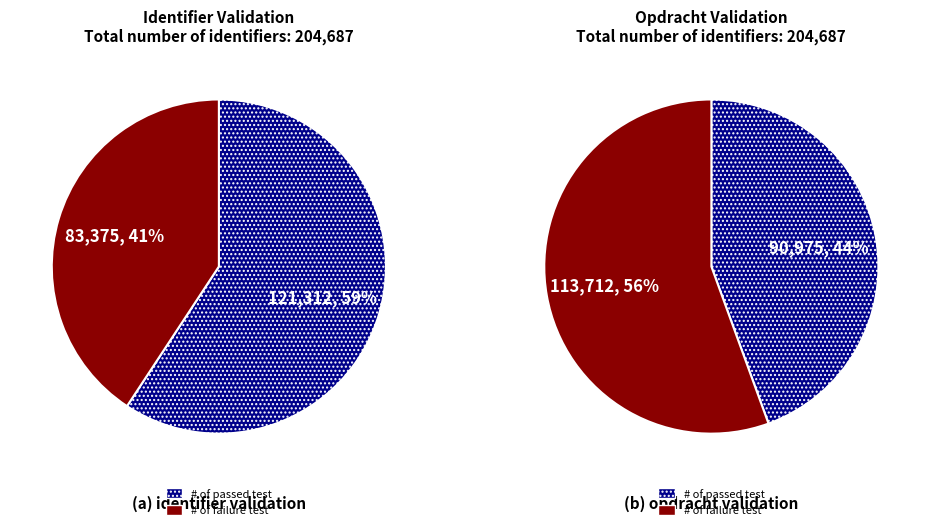

Does Opdracht 4 represent more than half of the total?

No